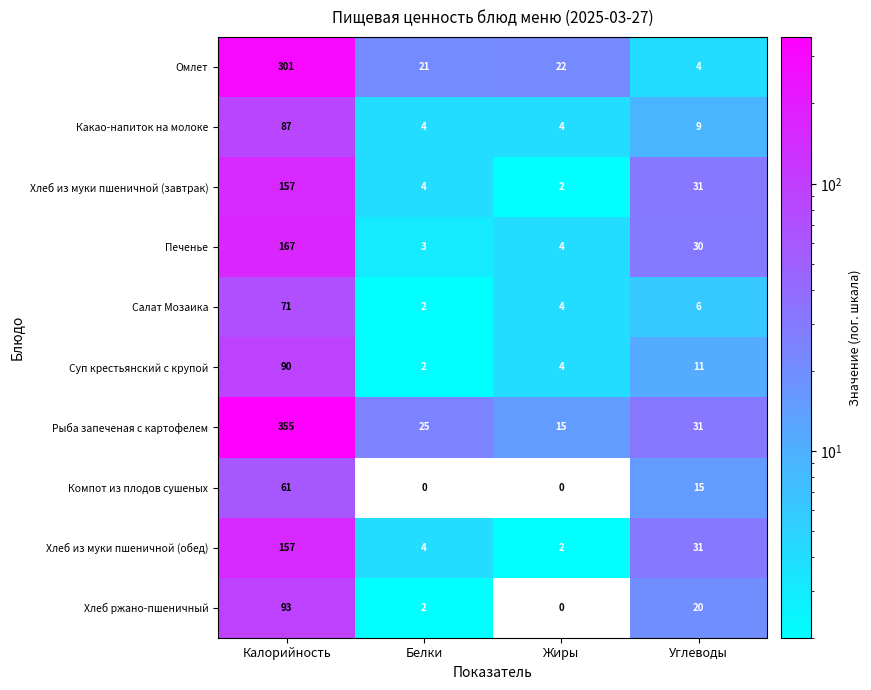

At how many categories does at least one series exceed 206?

1